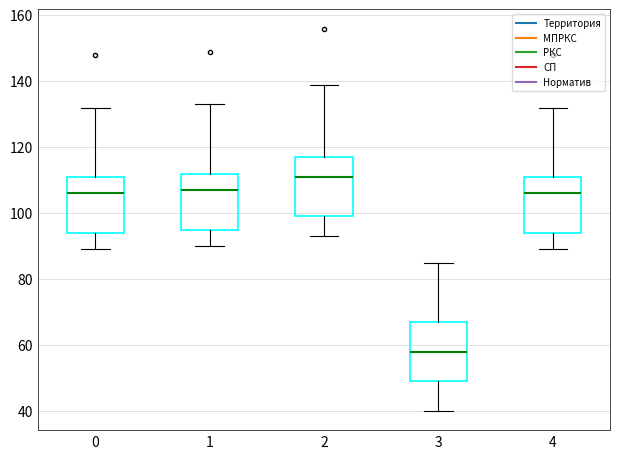

Reading left to right, read every box against the y-axis: the position of its median line, the range the box covers, and the ends of its whiskers. The values are not printed on the chart, so give them approximately, as read against the axis.

0: median 106, box 94 to 112, whiskers 90 to 132
1: median 108, box 96 to 112, whiskers 90 to 134
2: median 112, box 100 to 118, whiskers 94 to 140
3: median 58, box 50 to 68, whiskers 40 to 86
4: median 106, box 94 to 112, whiskers 90 to 132